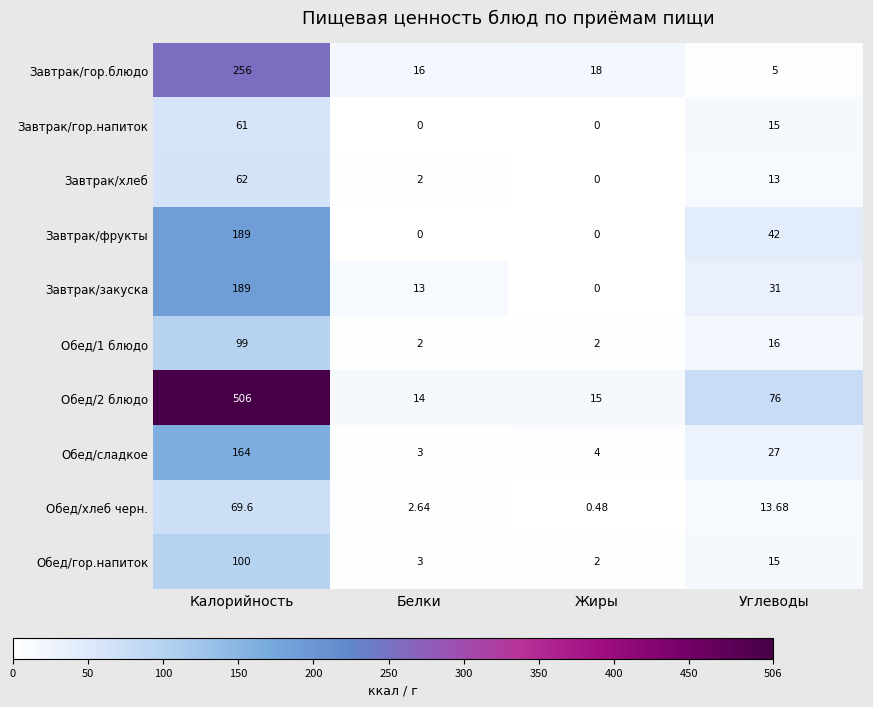

At which label does Обед/сладкое reach its minimum?

Белки